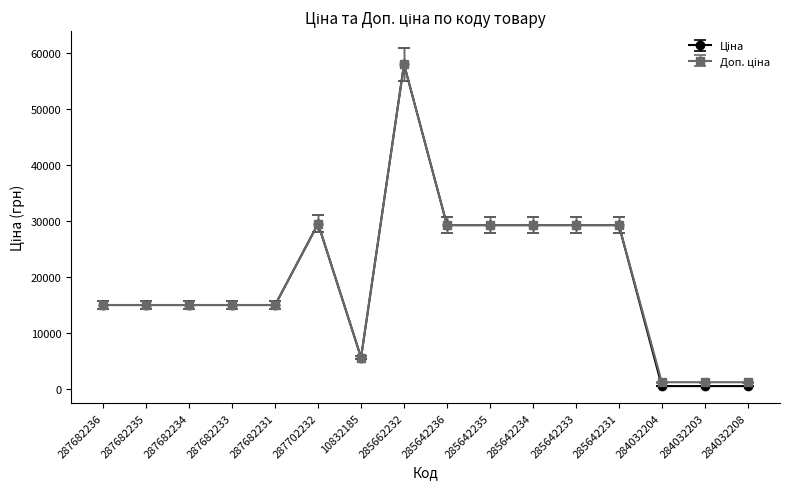

What is the label of the 6th point from the right?

285642234